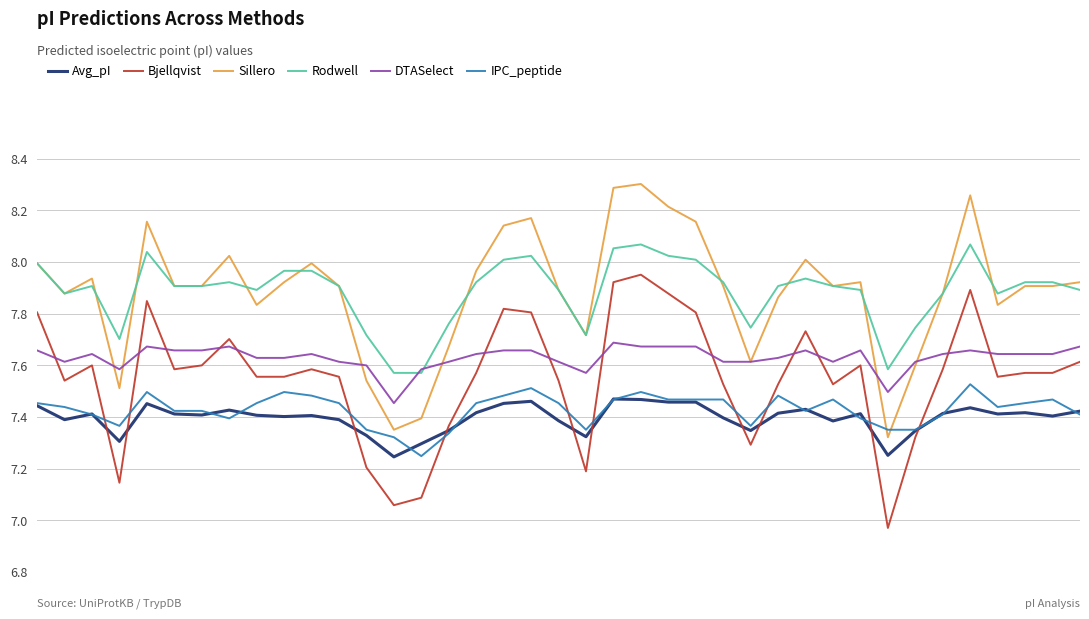

After their last crossing, which series has the higher values: DTASelect or Sillero?

Sillero